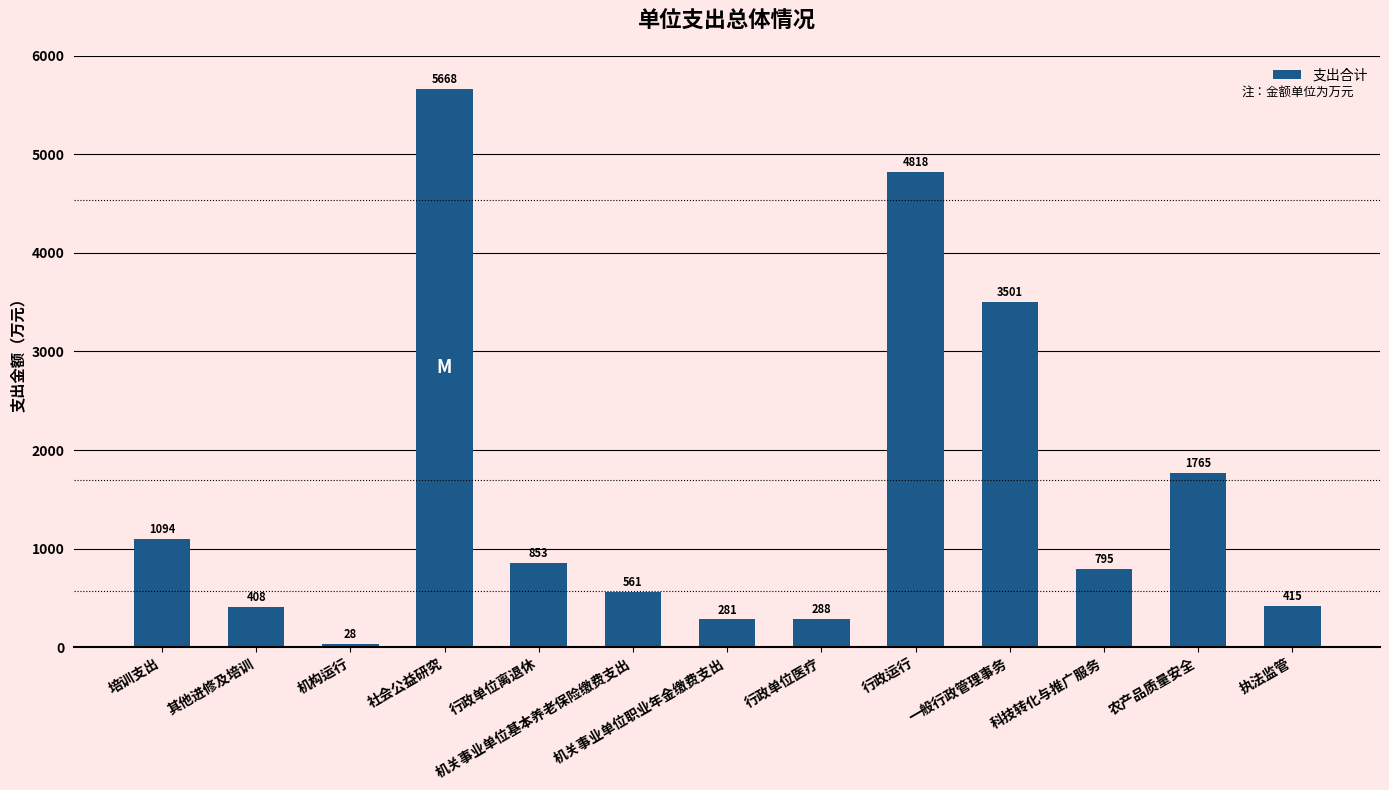

What is the difference between the maximum and minimum values?

5640.0